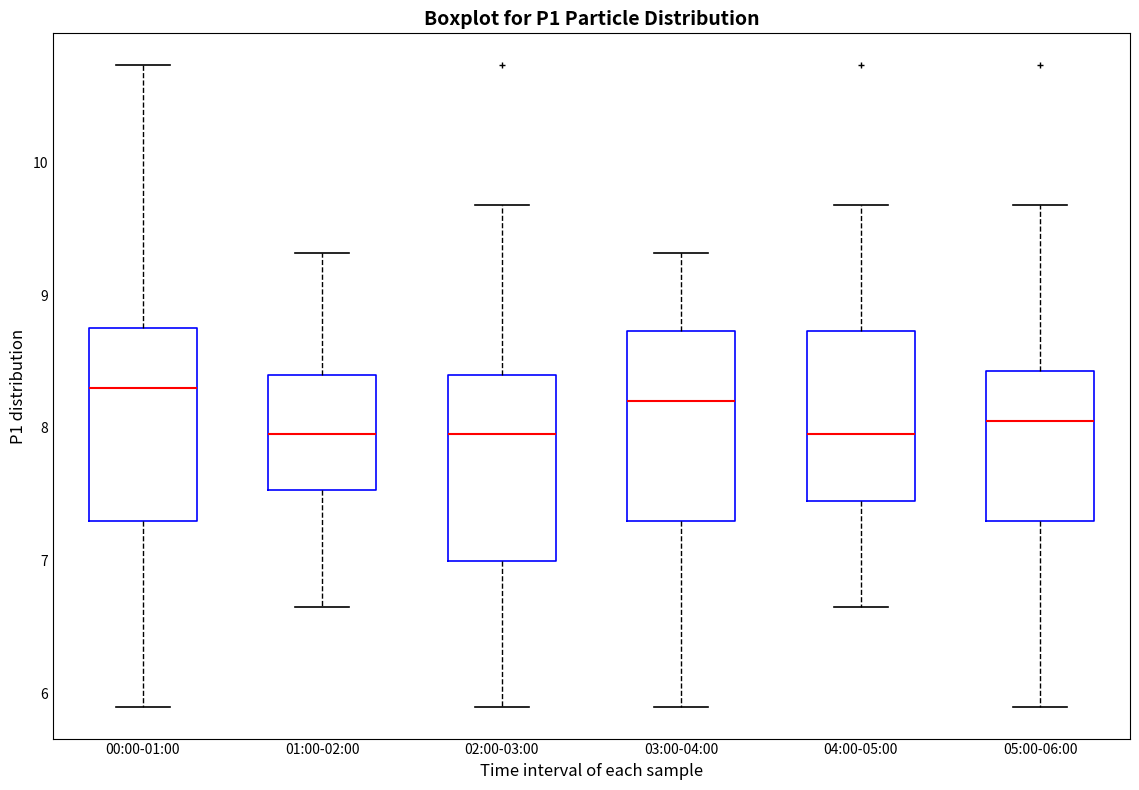

Which box's median line is the highest?

00:00-01:00